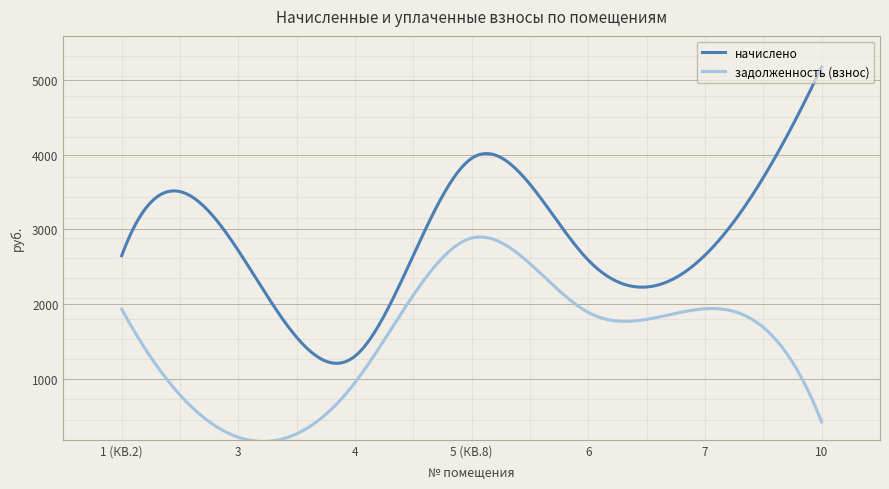

True or false: начислено and задолженность (взнос) intersect in this chart.

False